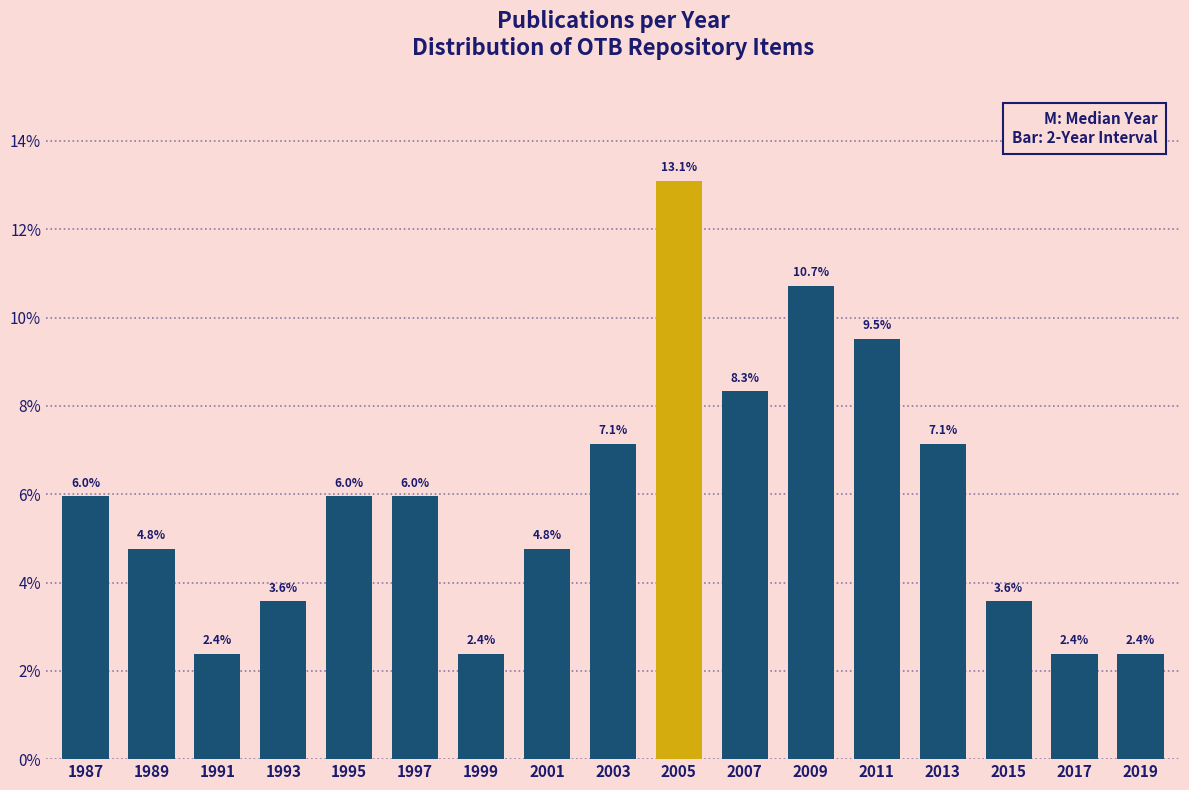

Reading left to right, transcribe all the data shown in this chart.

1987=6.0	1989=4.8	1991=2.4	1993=3.6	1995=6.0	1997=6.0	1999=2.4	2001=4.8	2003=7.1	2005=13.1	2007=8.3	2009=10.7	2011=9.5	2013=7.1	2015=3.6	2017=2.4	2019=2.4